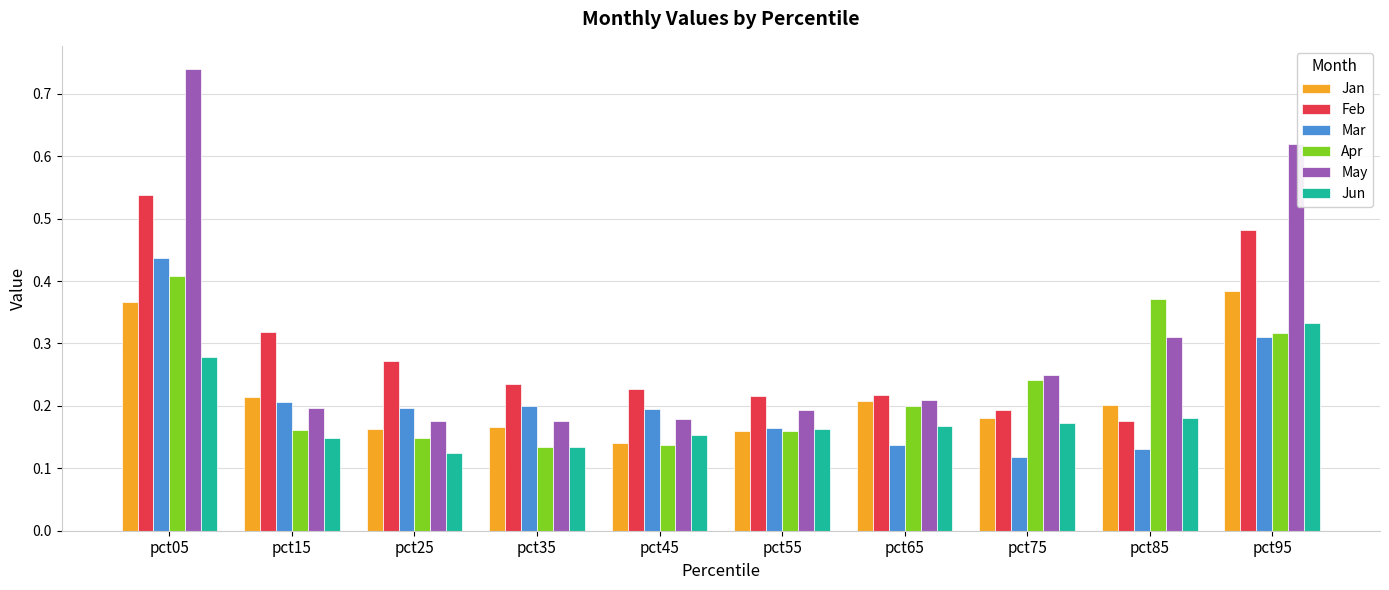

What are all the series names shown in the legend?

Jan, Feb, Mar, Apr, May, Jun